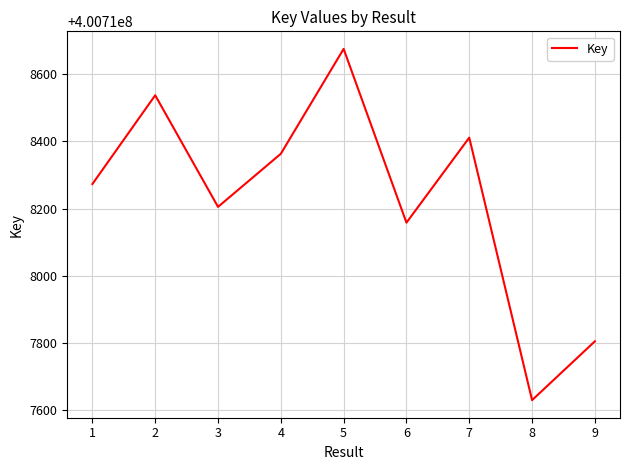

Where is the first local minimum?

3